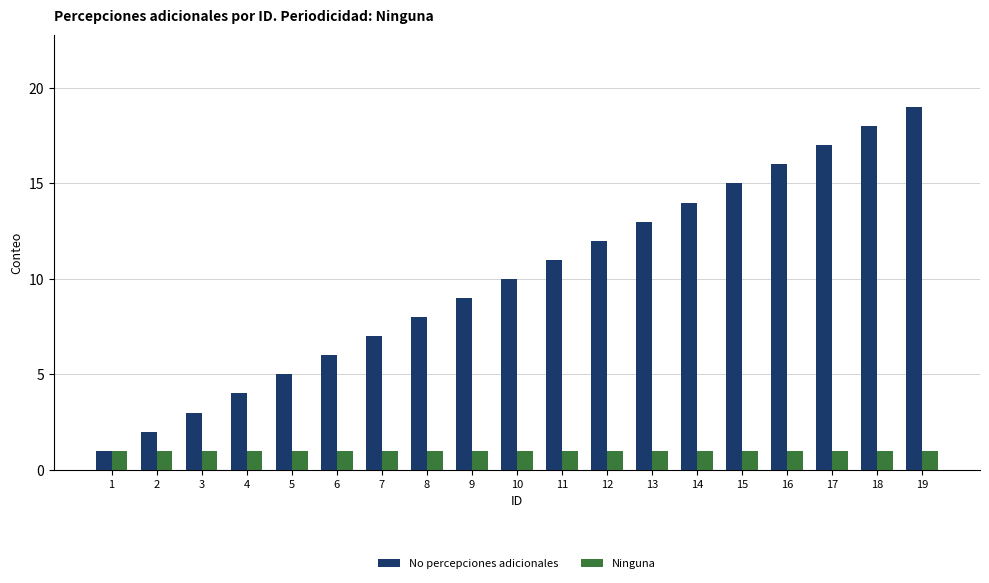

What is the minimum value shown in the chart?

1